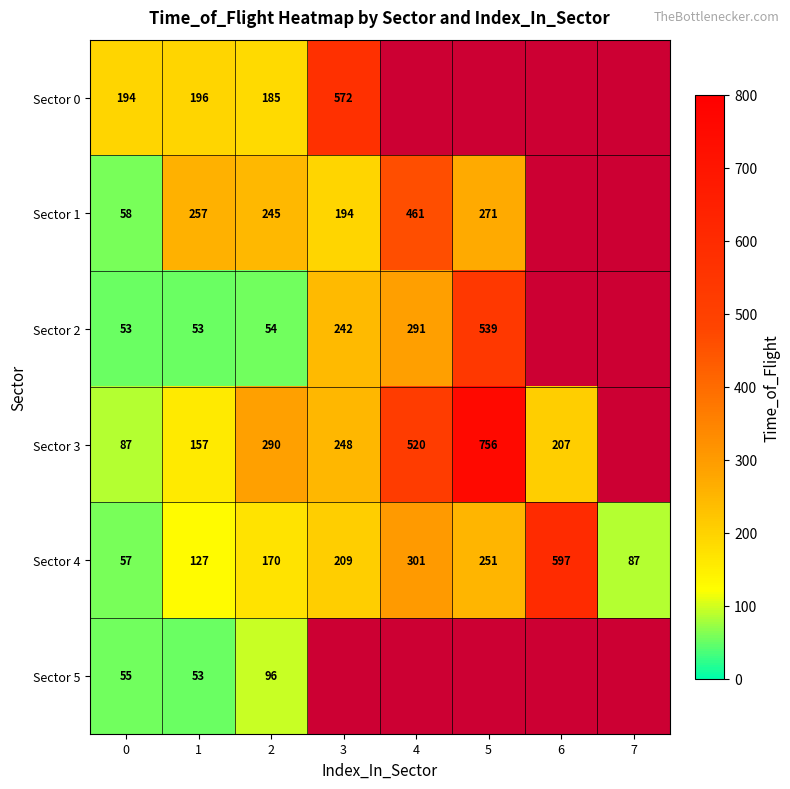

At which label is Sector 4 closest to 327?

4